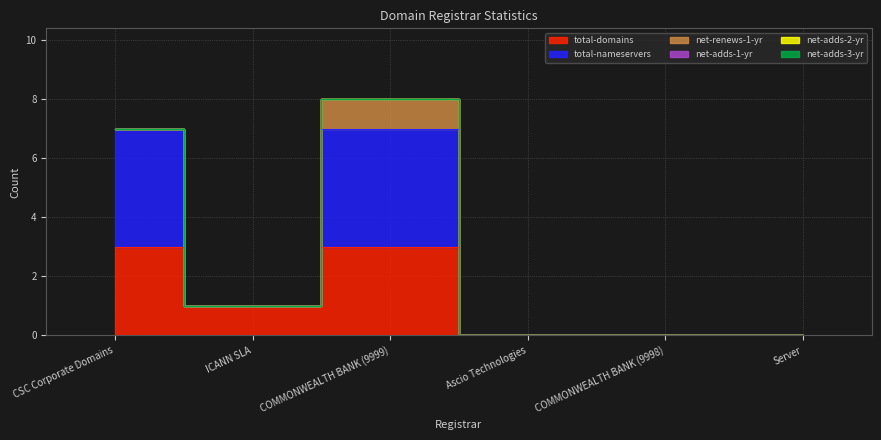

What is the difference between the highest and lowest values at CSC Corporate Domains?

4